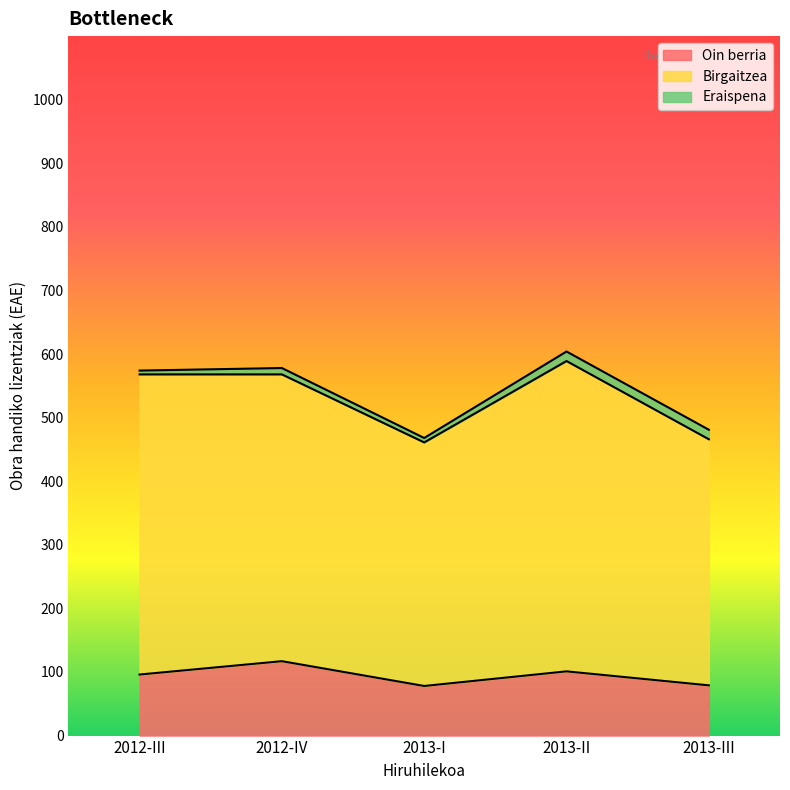

True or false: Oin berria has a value of 59 at 2012-III.

False